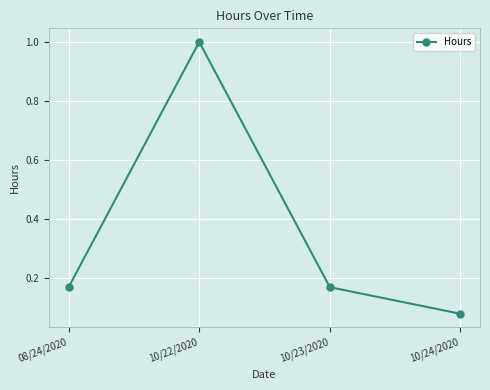

Is it true that the value at 10/24/2020 is 0.0?

False